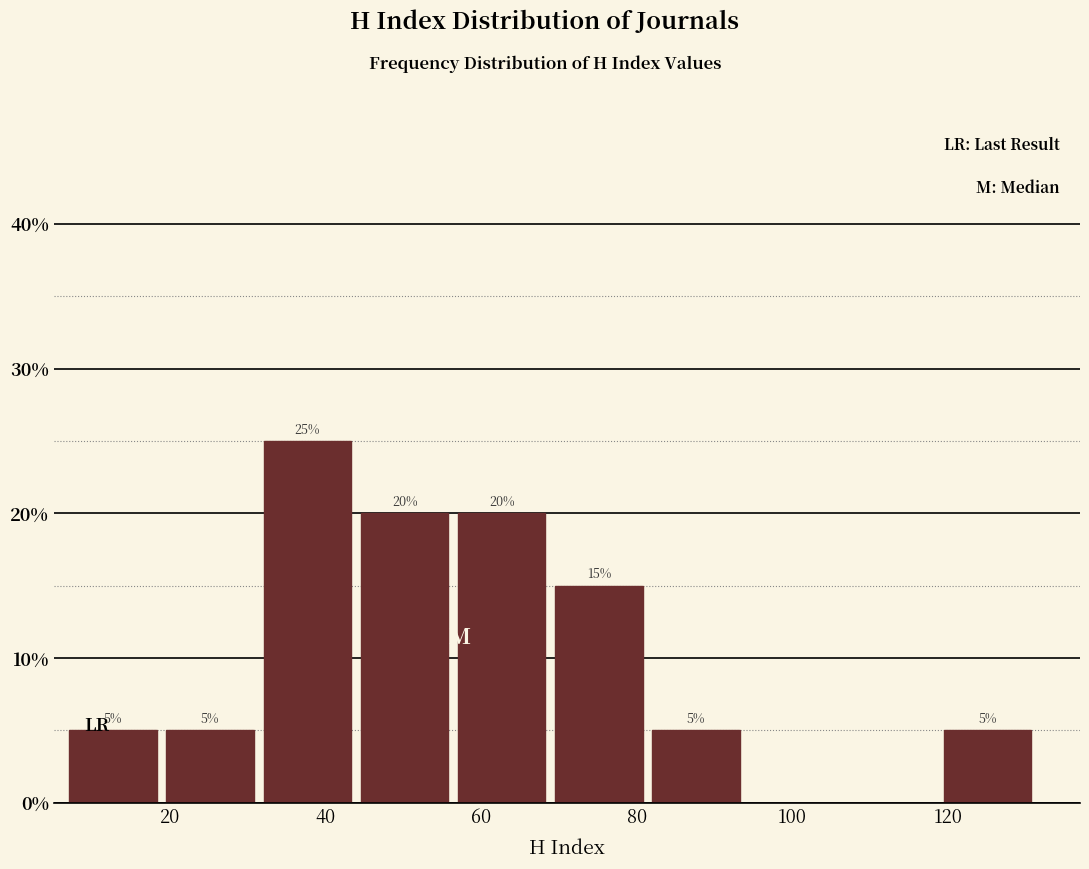

Which range on the x-axis has the tallest bar?

32.0 to 44.5